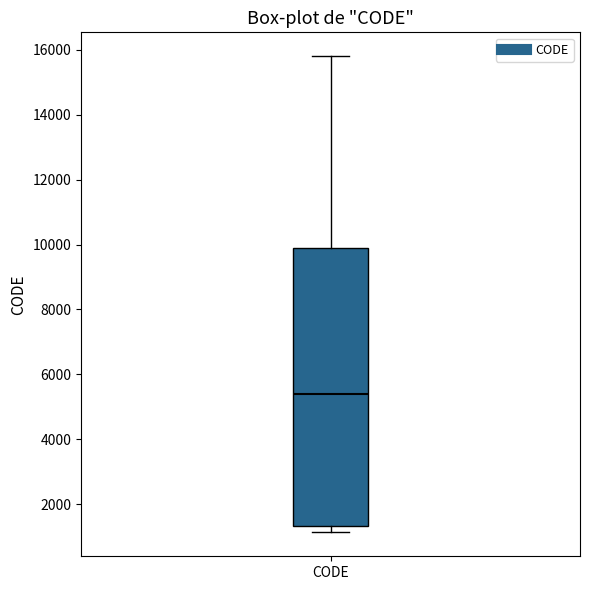

Where does the median line of the box for CODE sit on the y-axis? The values are not printed on the chart, so give them approximately, as read against the axis.

5400